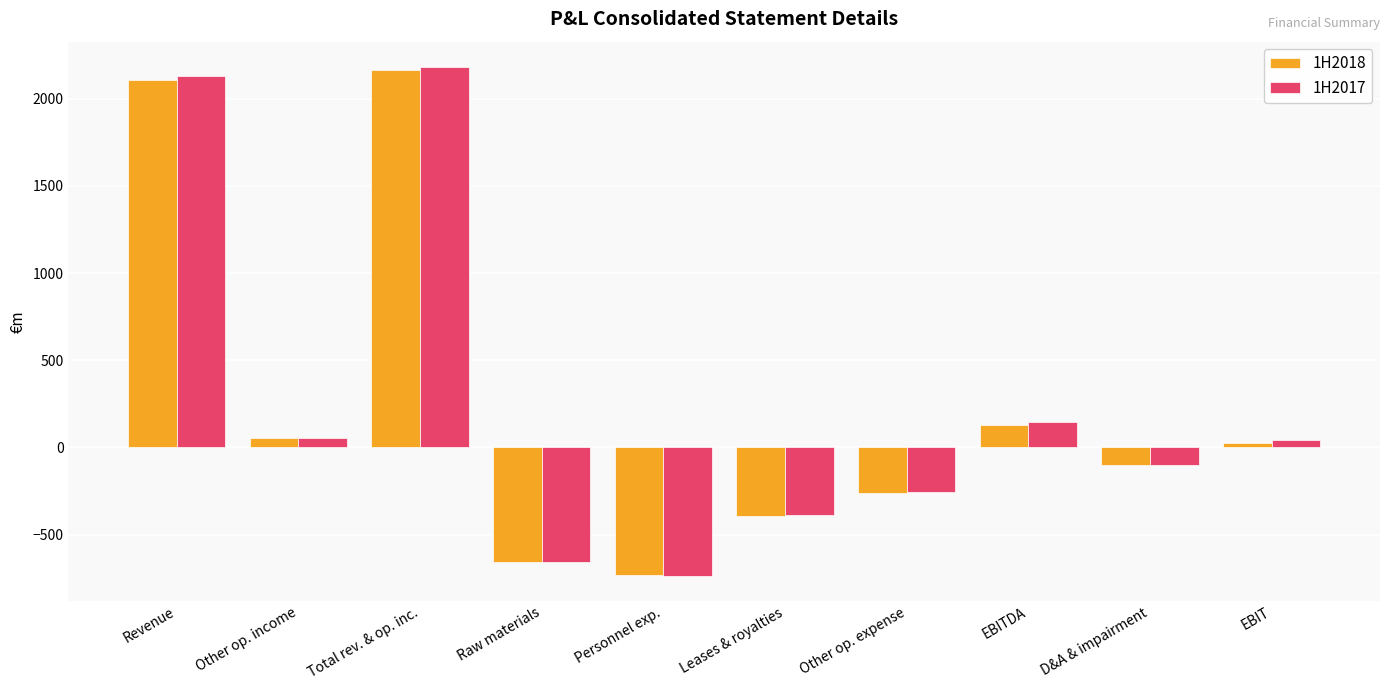

Which series has the largest range (max minus min)?

1H2017